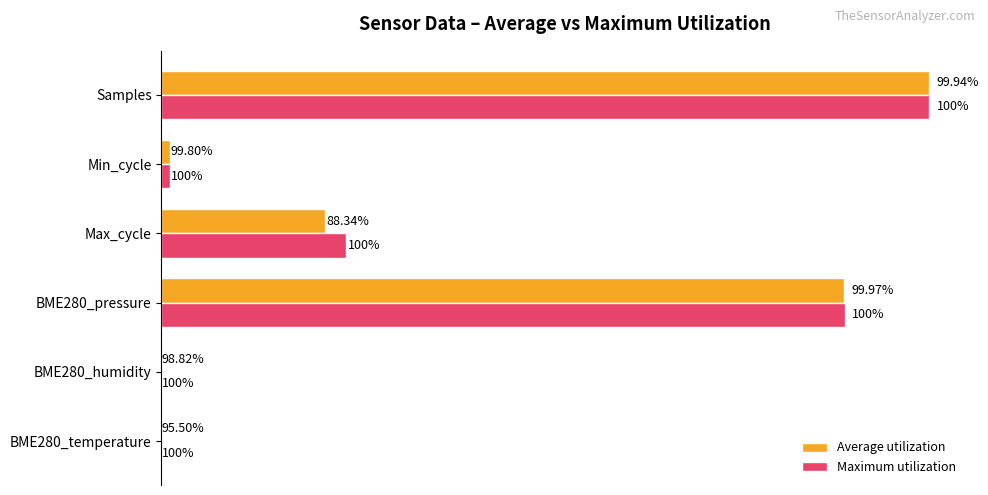

What are all the series names shown in the legend?

Average utilization, Maximum utilization